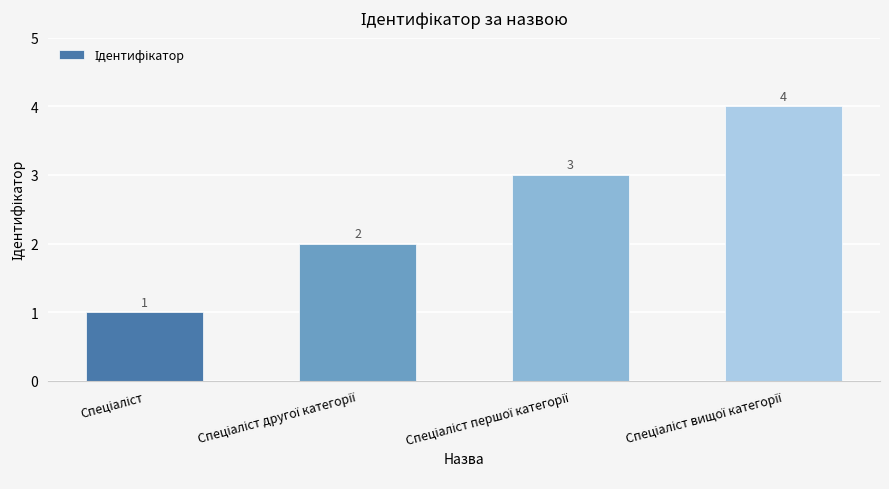

What is the greatest value displayed?

4